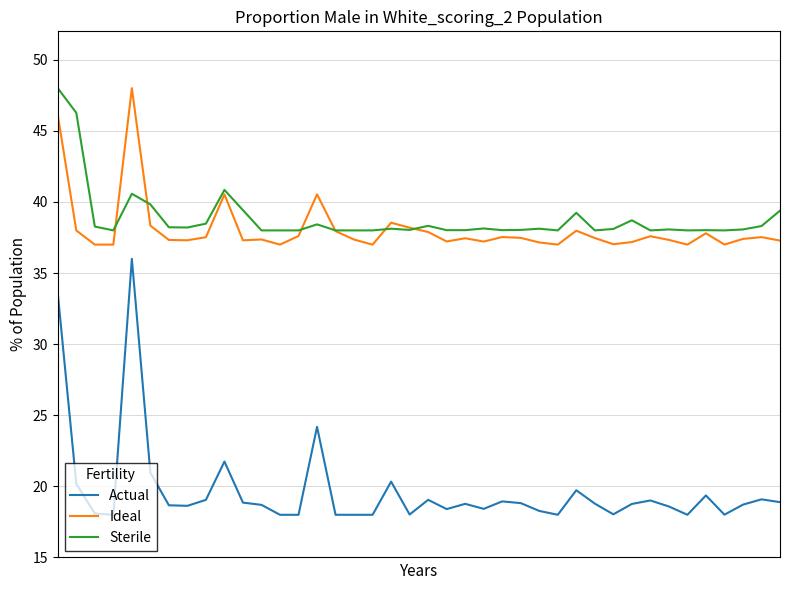

What is the minimum value for Sterile?

38.0